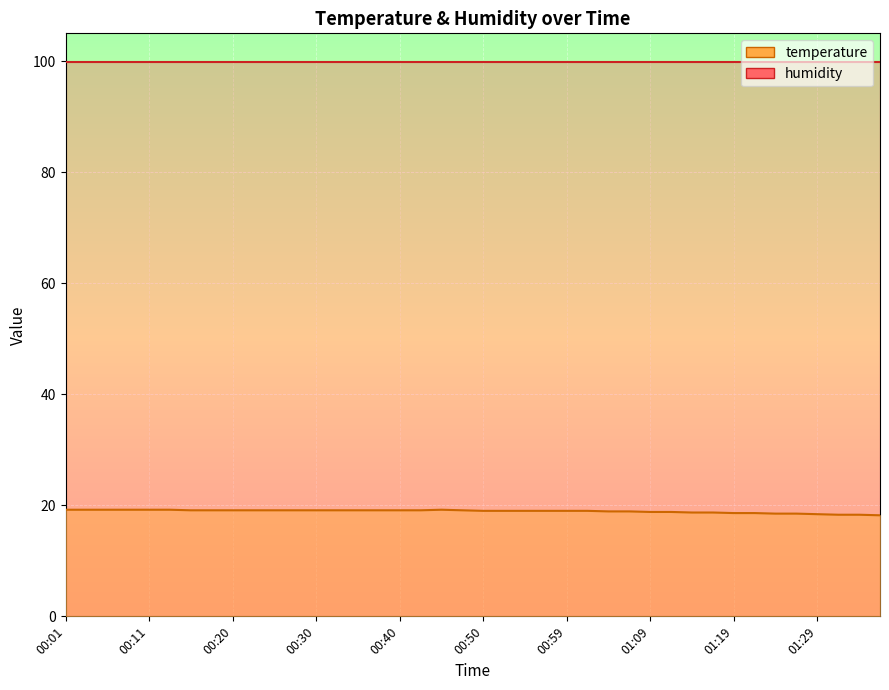

Where does the data first go above 19?

00:01